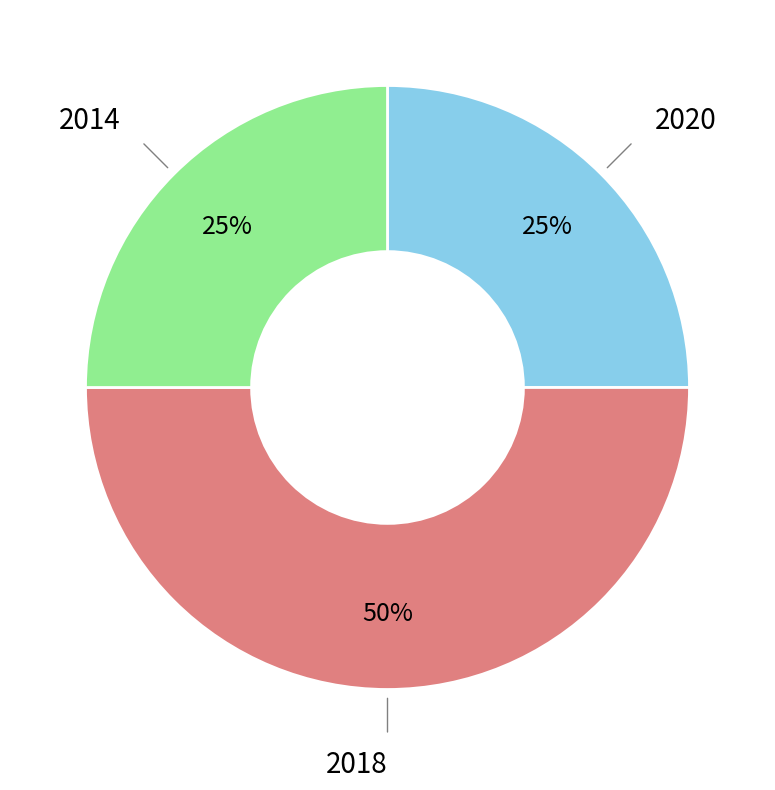

To the nearest percent, what is the average slice percentage?

33%